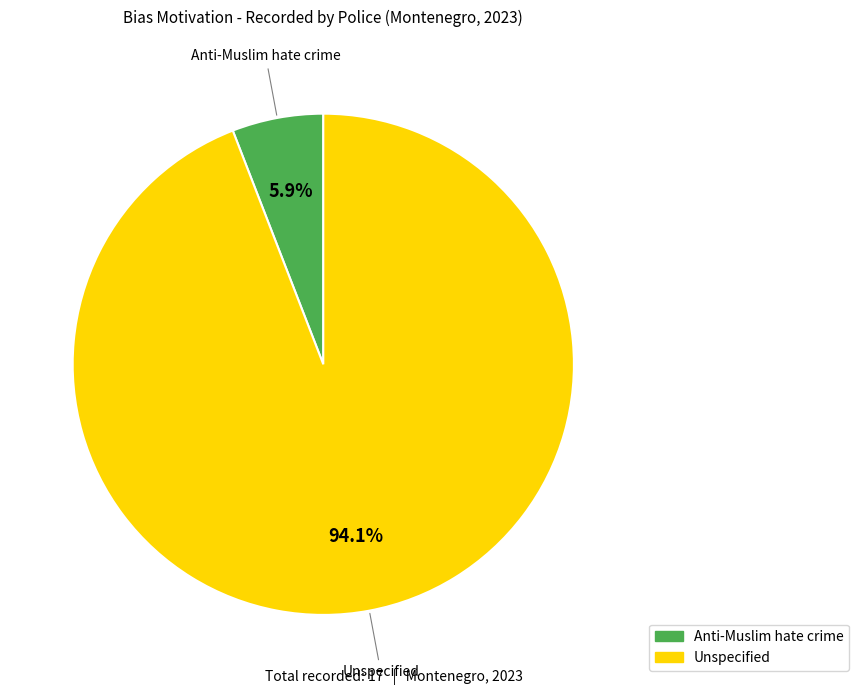

To the nearest percent, what percentage of the pie is Unspecified?

94%